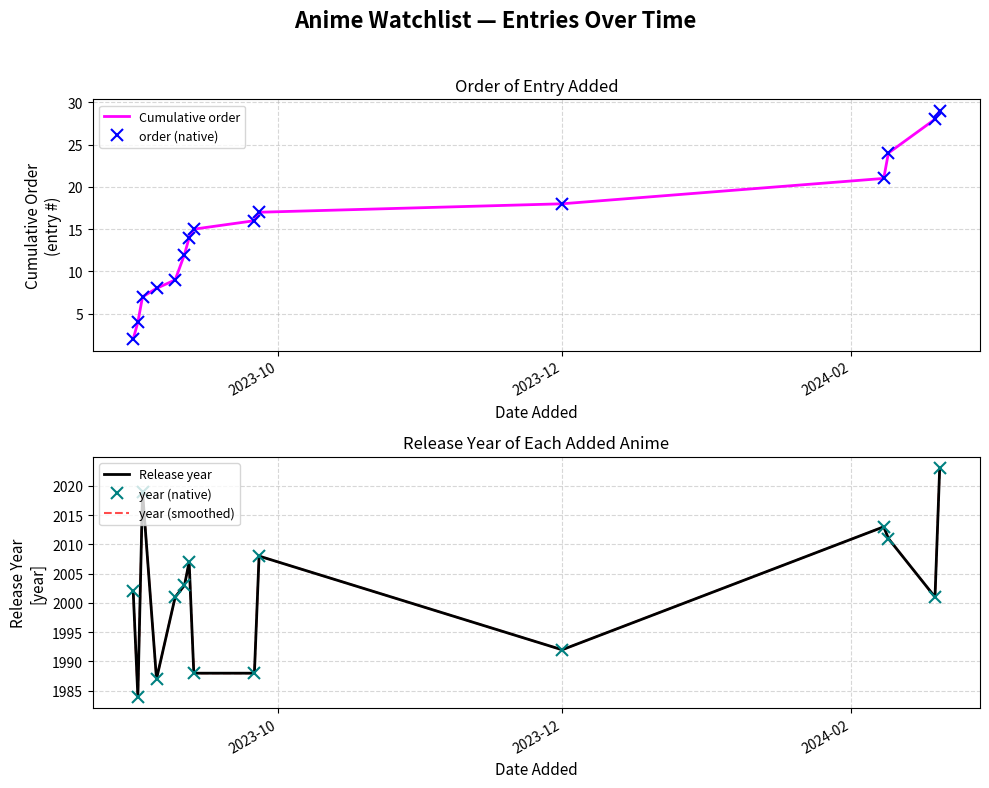

At how many categories does at least one series exceed 367?

15